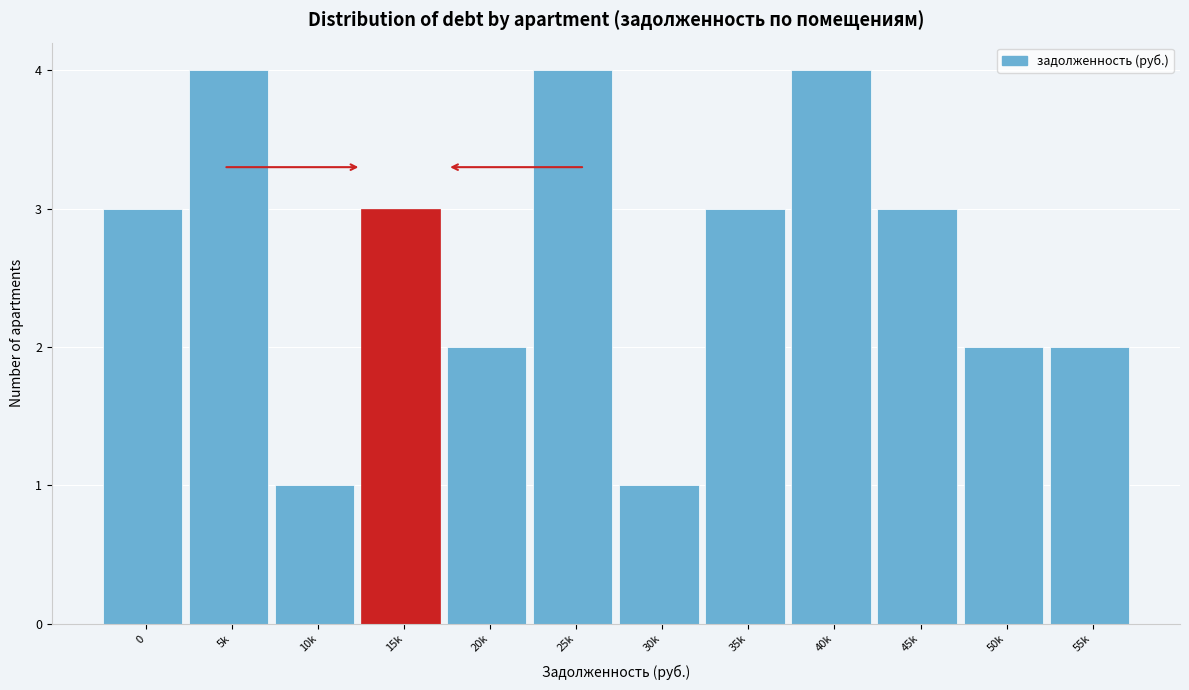

Reading left to right, list all the values displayed in this chart.

0=3	5k=4	10k=1	15k=3	20k=2	25k=4	30k=1	35k=3	40k=4	45k=3	50k=2	55k=2